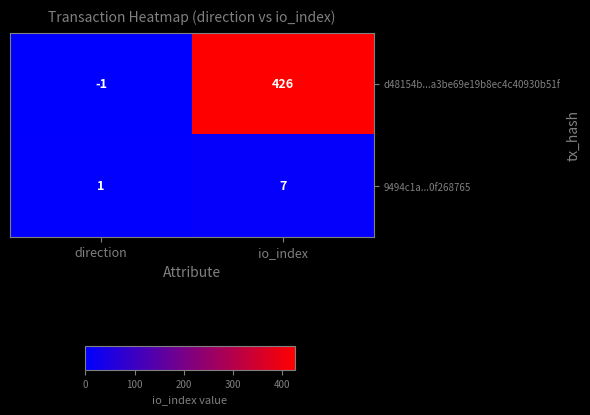

Rank the series by their maximum value, from lowest to highest.

9494c1a...0f268765, d48154b...a3be69e19b8ec4c40930b51f